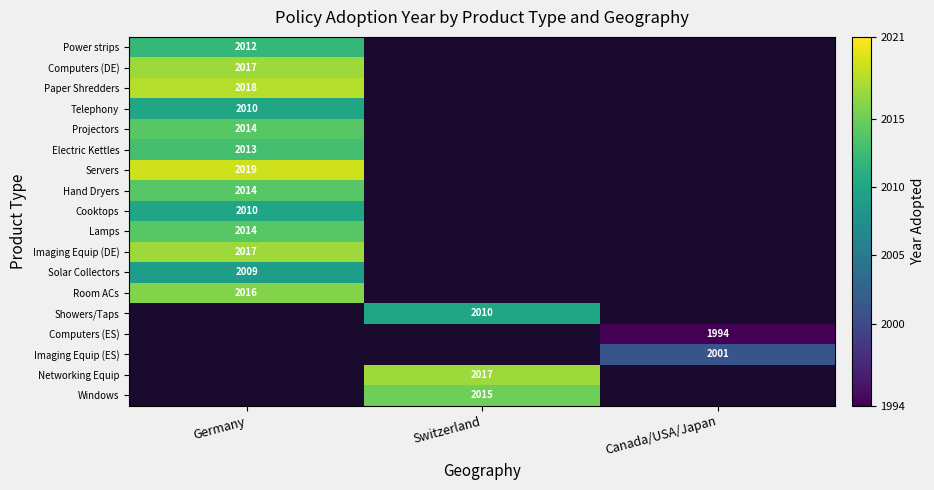

At which category does the chart reach its peak across all series?

Germany